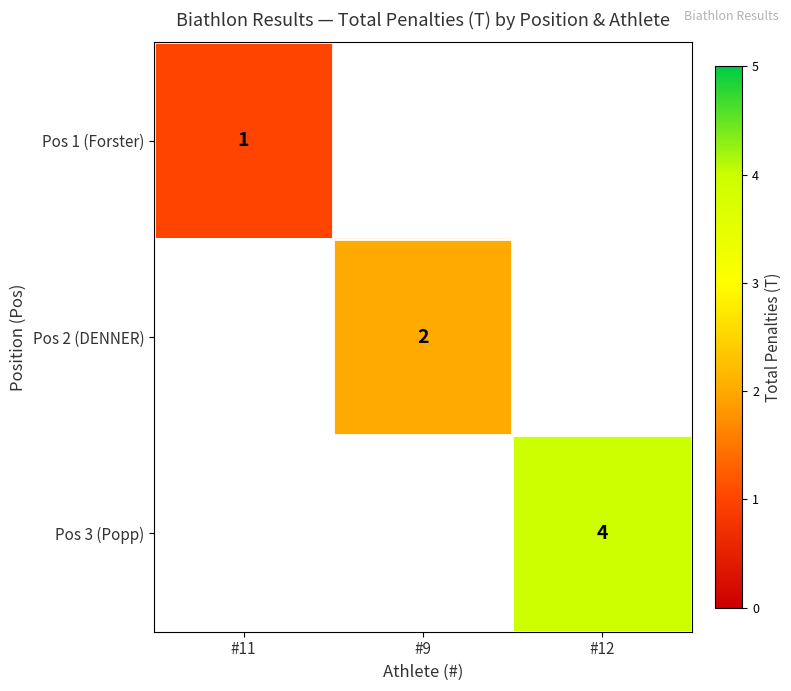

Is it true that Pos 2 (DENNER) equals 1 at #9?

False